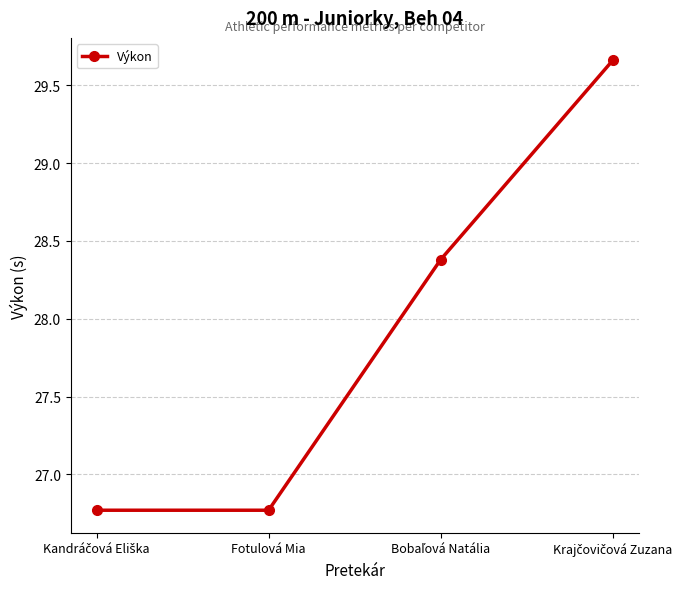

How many lines are shown in the chart?

1